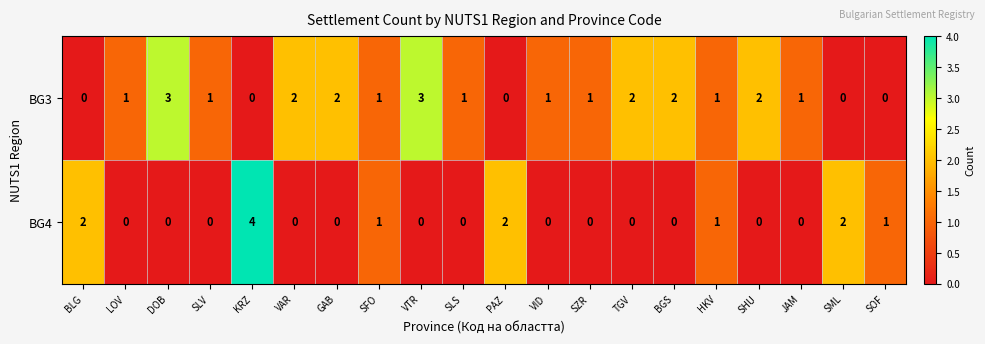

At which category is the sum across all series the highest?

KRZ